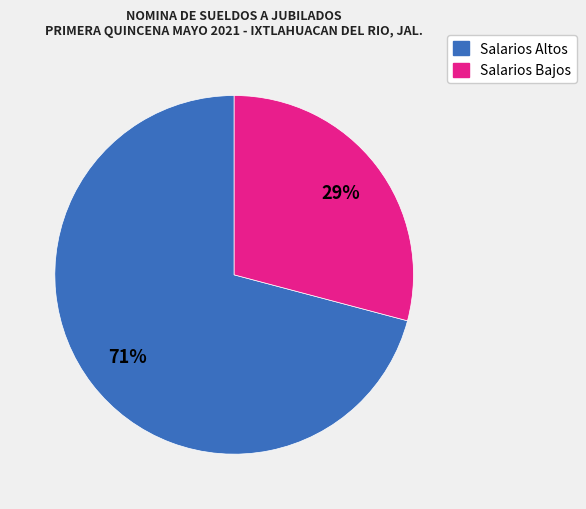

Does any single category account for the majority?

Yes